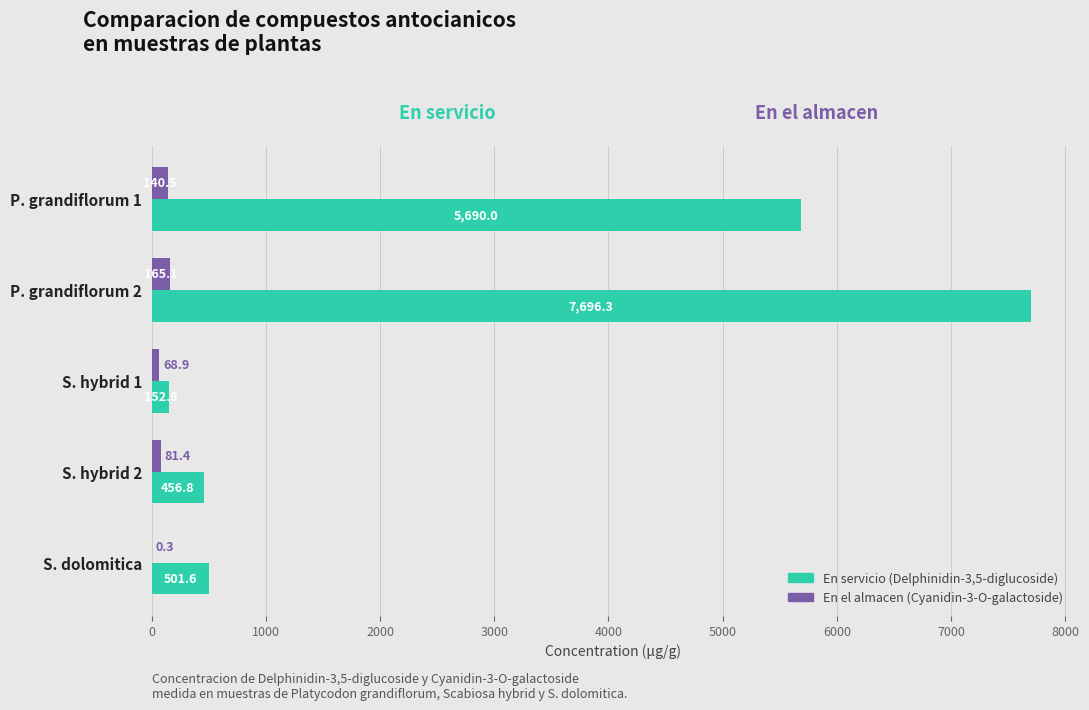

At which category is the sum across all series the highest?

P. grandiflorum 2